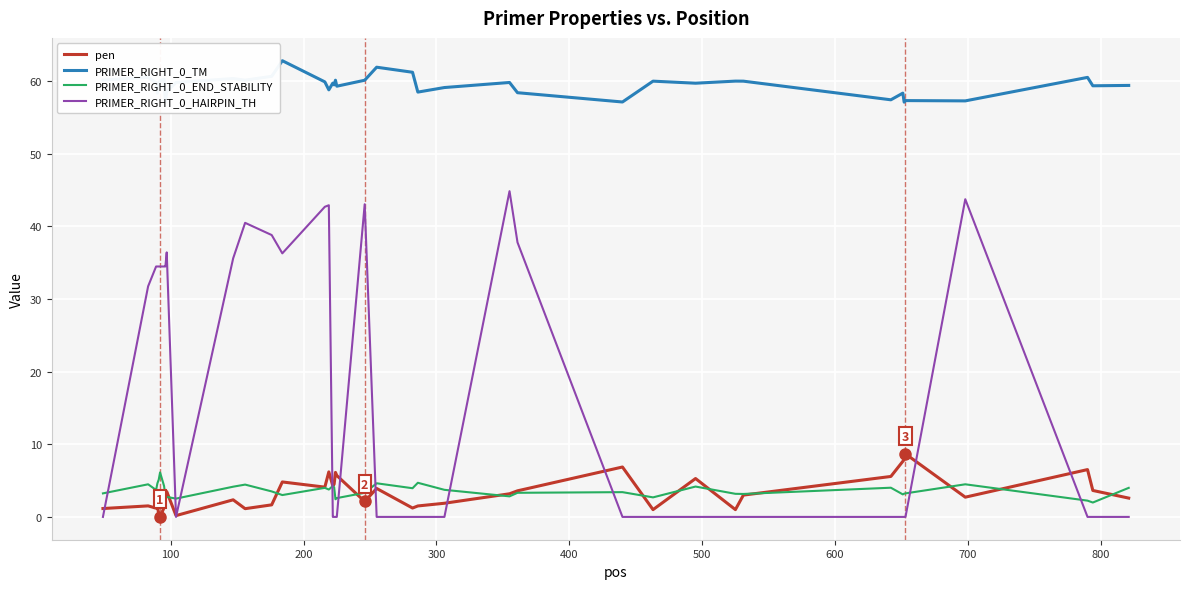

True or false: PRIMER_RIGHT_0_TM and pen cross at least once.

False